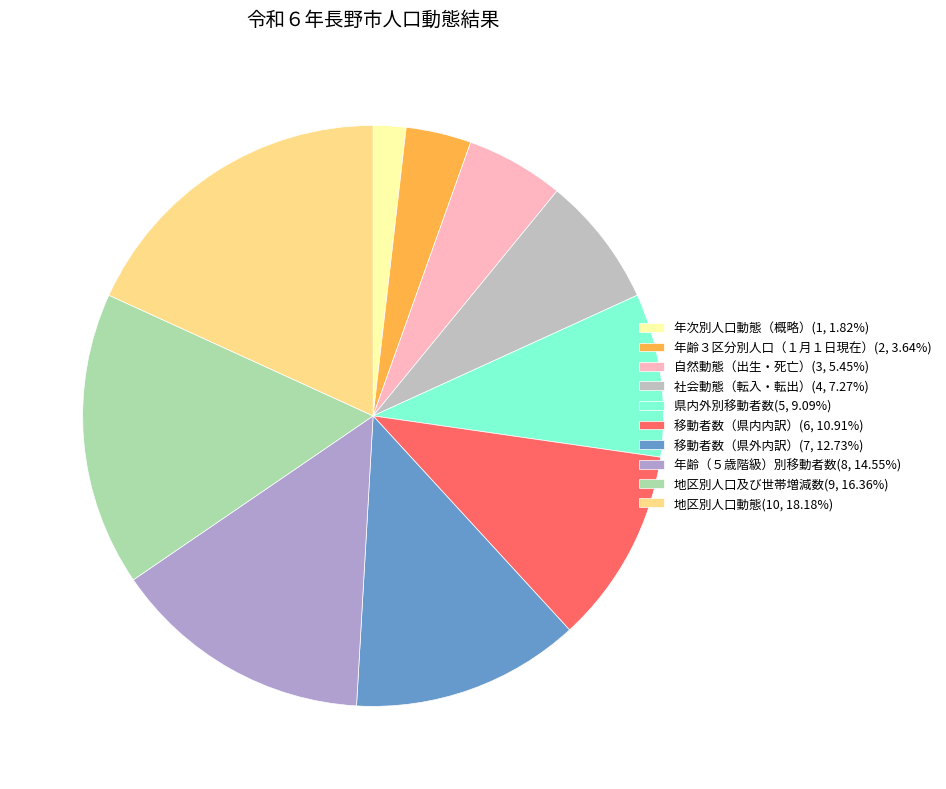

Count the number of slices in the pie.

10